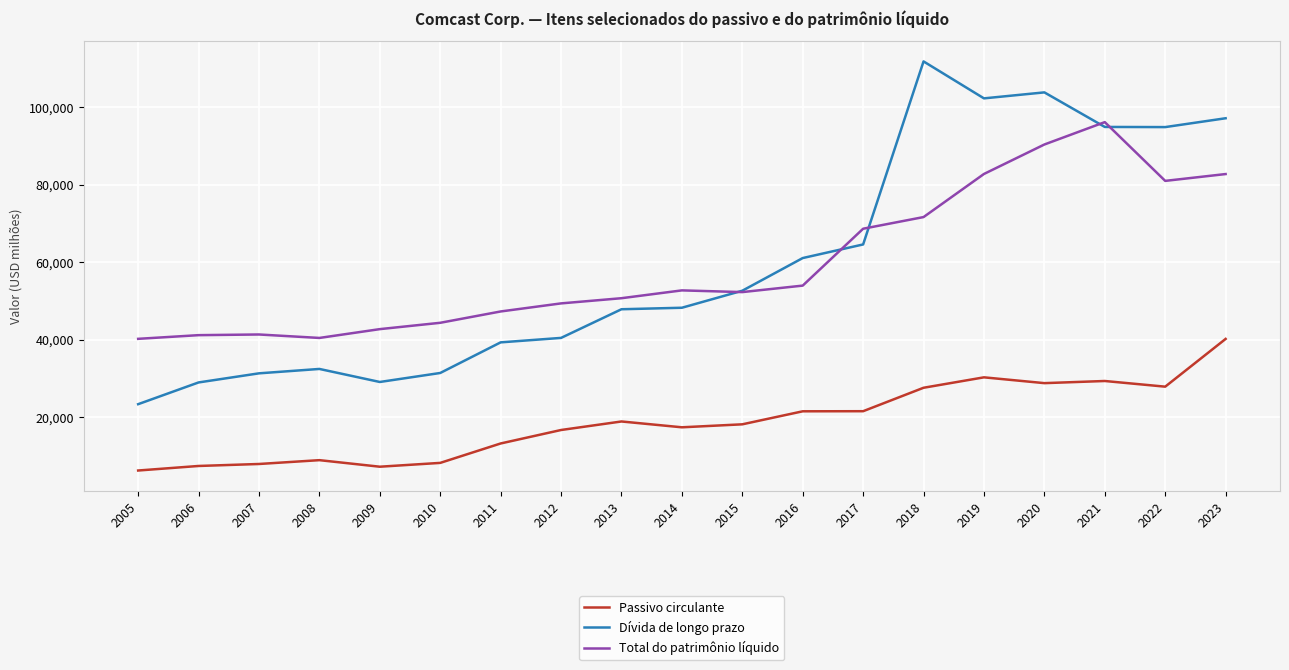

Is the value of Passivo circulante at 2013 greater than the value of Dívida de longo prazo at 2016?

No